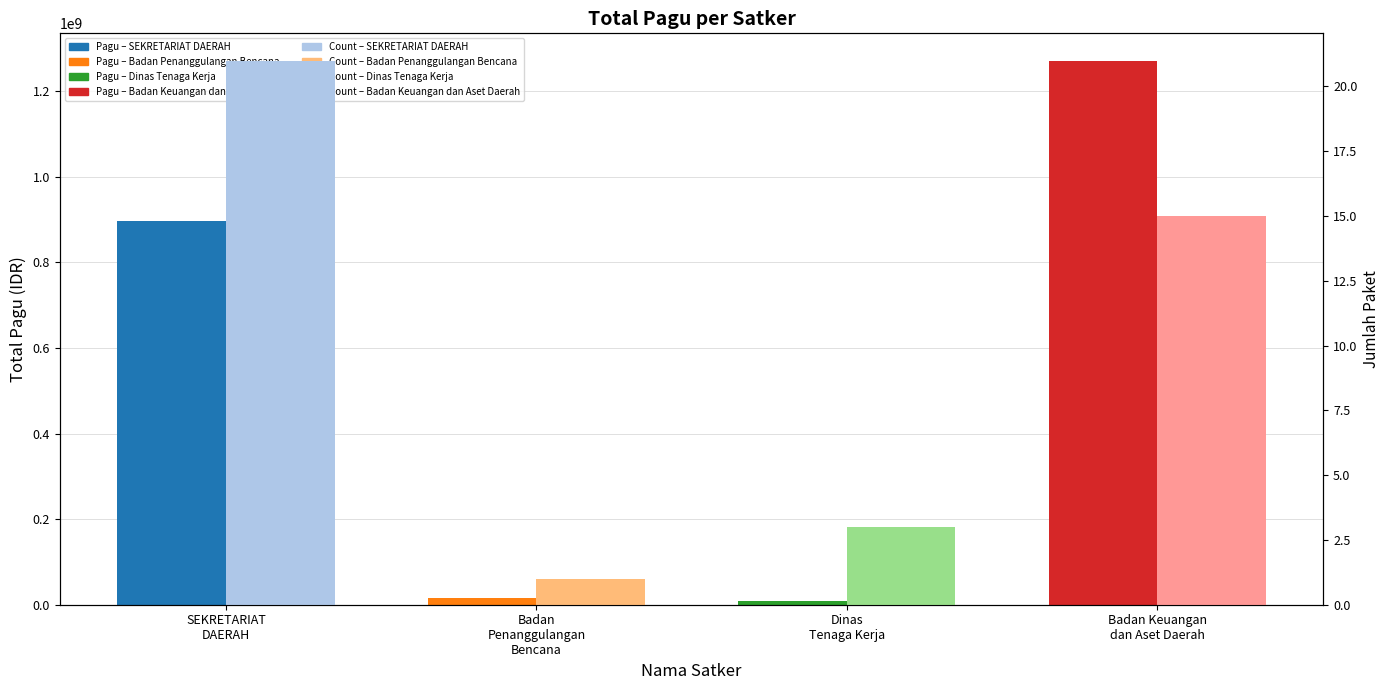

Which series has the widest spread of values?

Total Pagu (IDR)